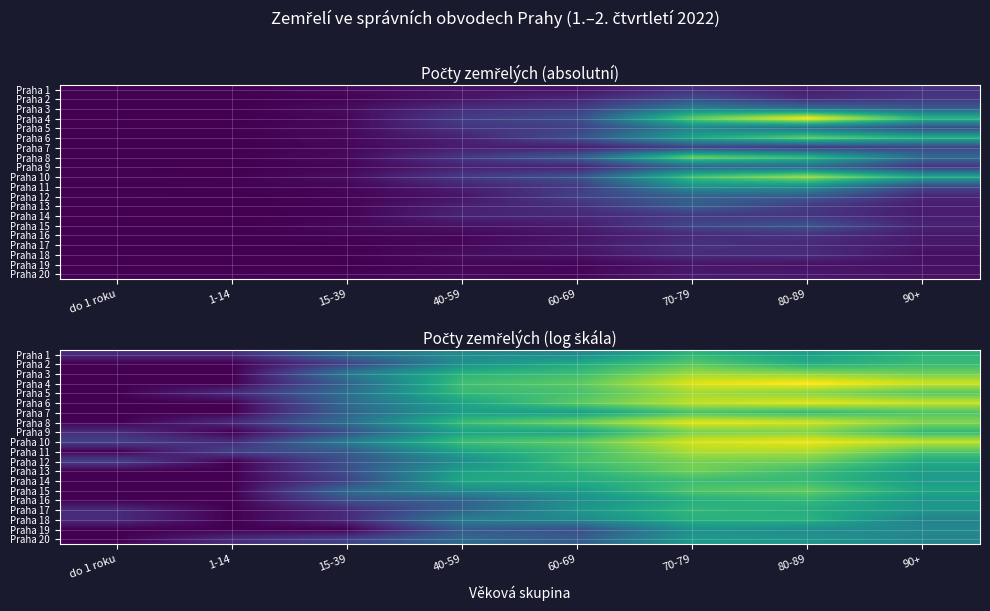

What is the average value of the Praha 13 series?

2.5